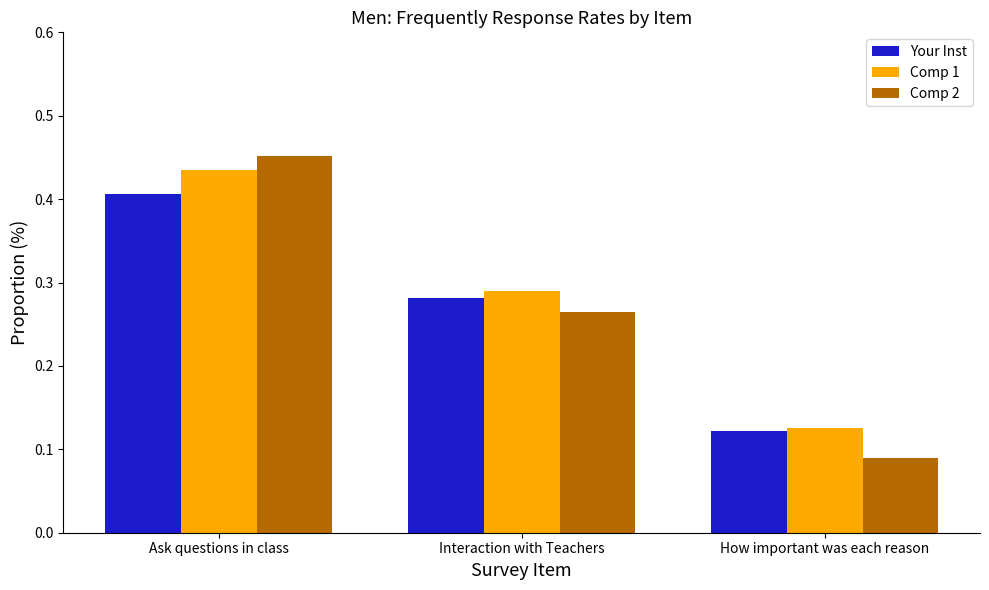

What is the sum of all Comp 1 values?

0.9